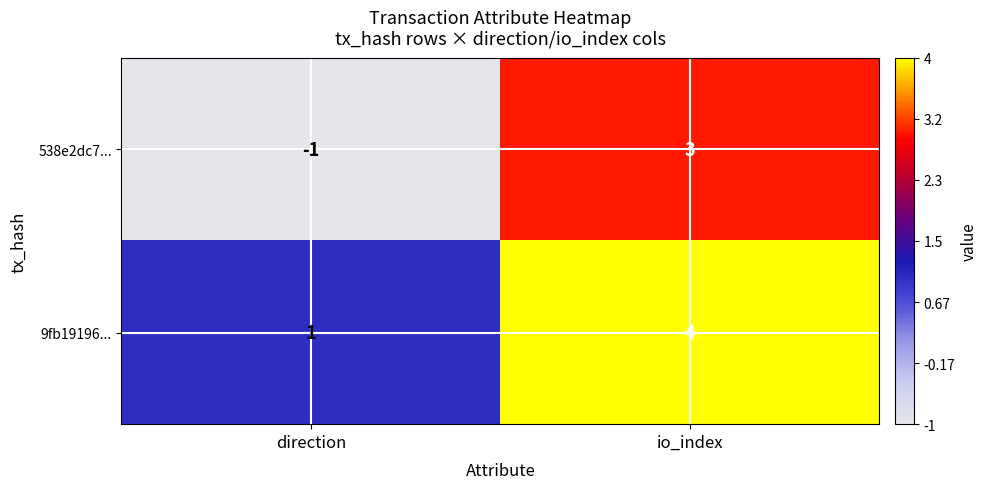

Reading right to left, transcribe all the data shown in this chart.

538e2dc7...: 3	-1
9fb19196...: 4	1